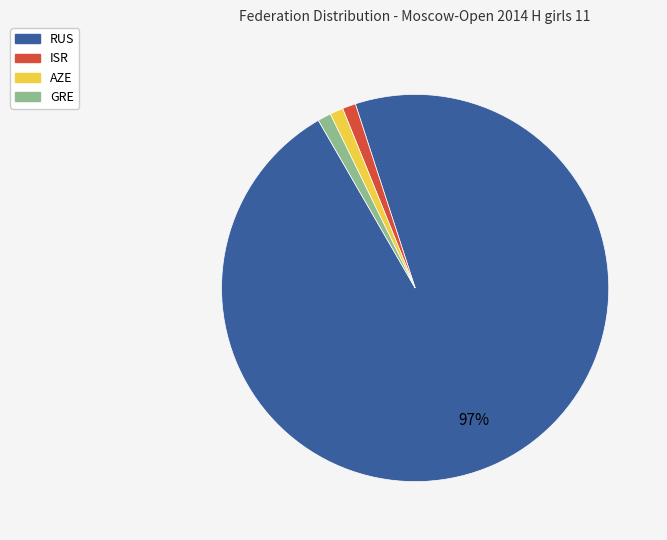

To the nearest percent, what is the average slice percentage?

25%